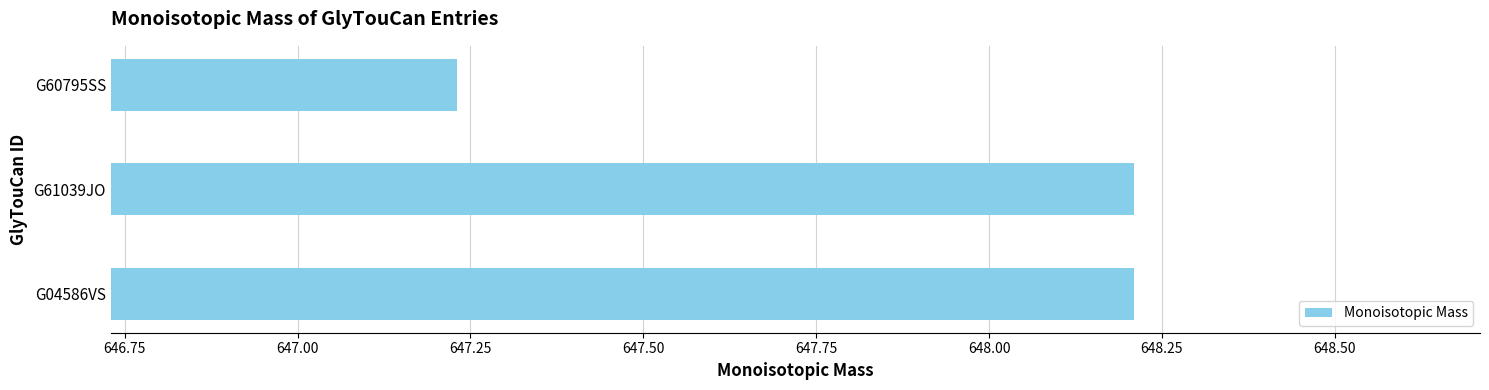

At which category does the chart reach its minimum across all series?

G60795SS